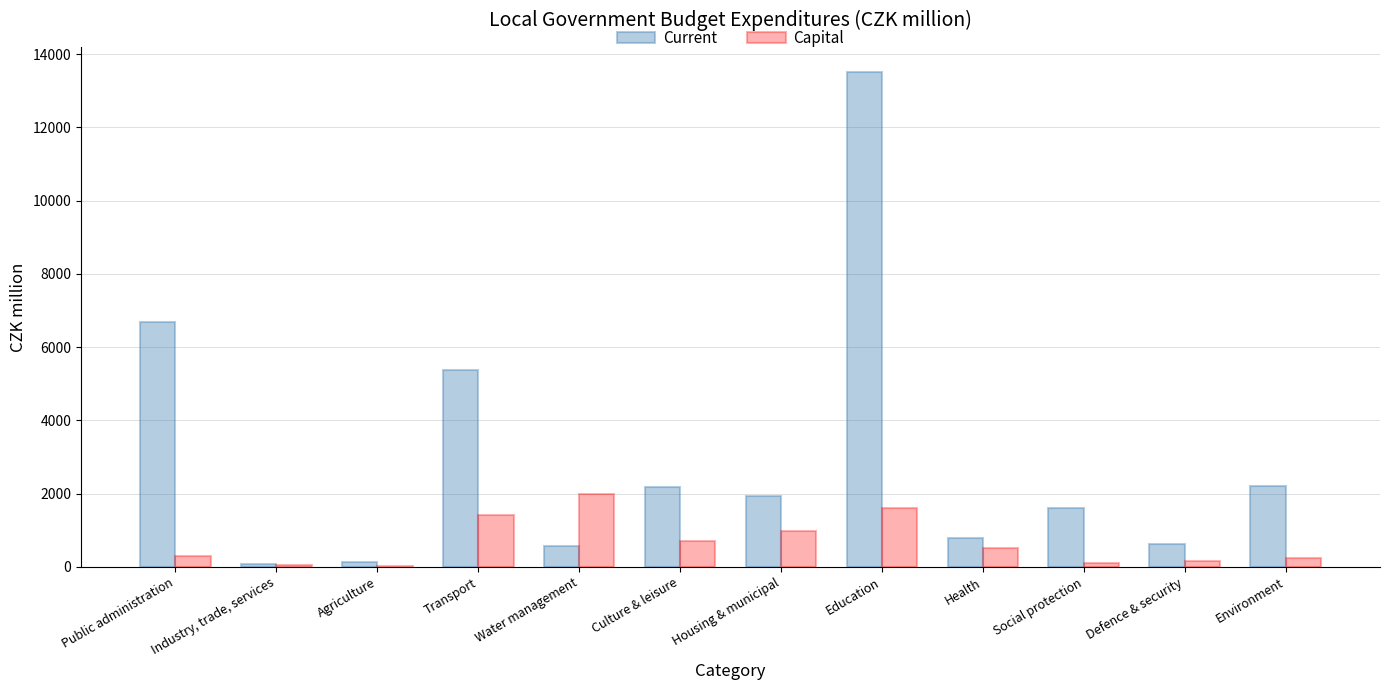

Which series has the largest range (max minus min)?

Current